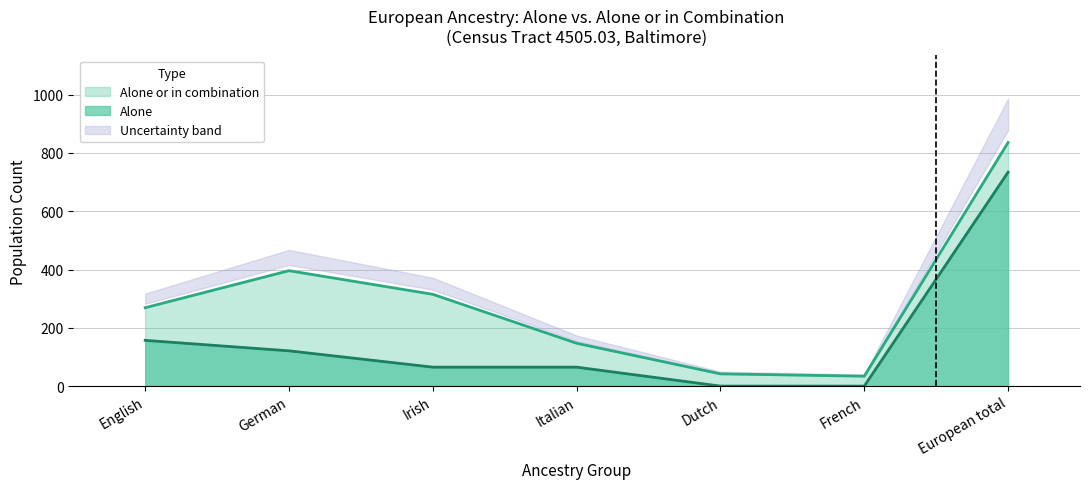

How many data points in Alone are above 65?

3